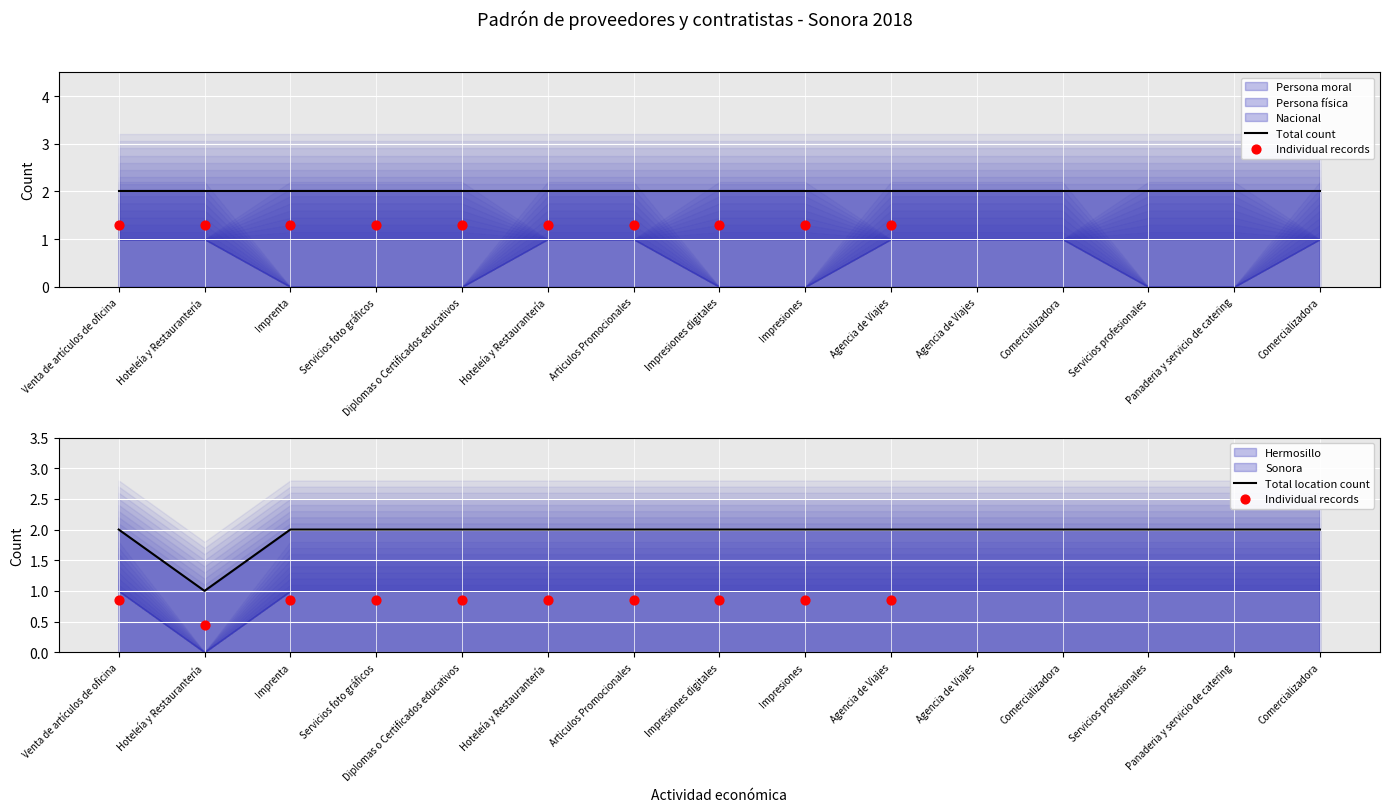

At which category is the sum across all series the highest?

Venta de artículos de oficina